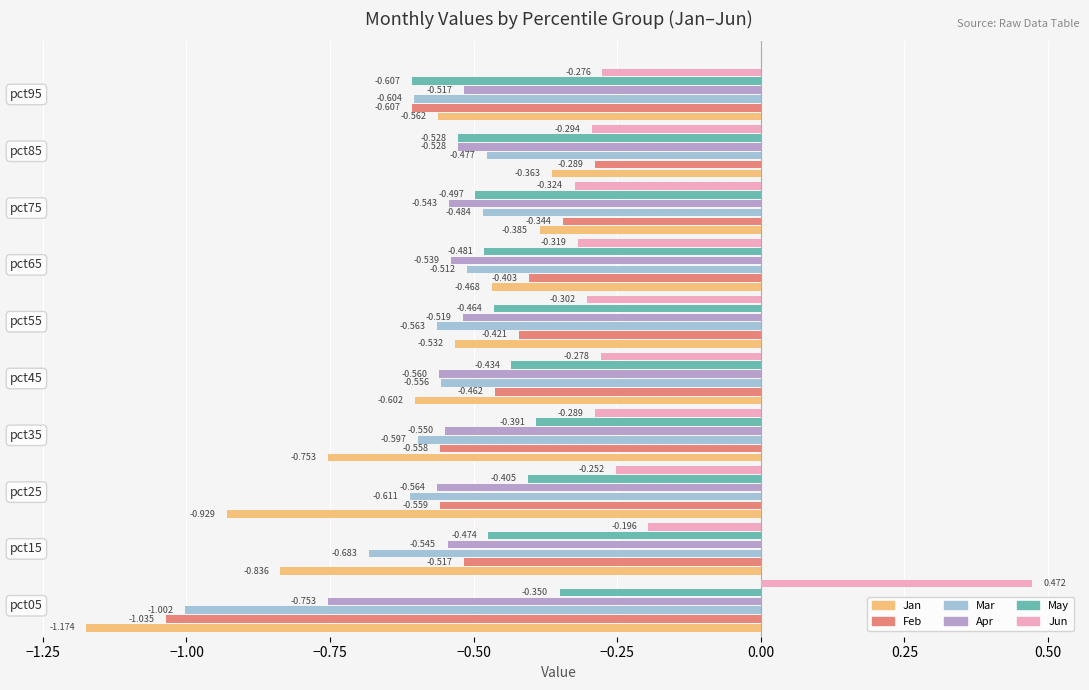

Which series has the largest range (max minus min)?

Jan